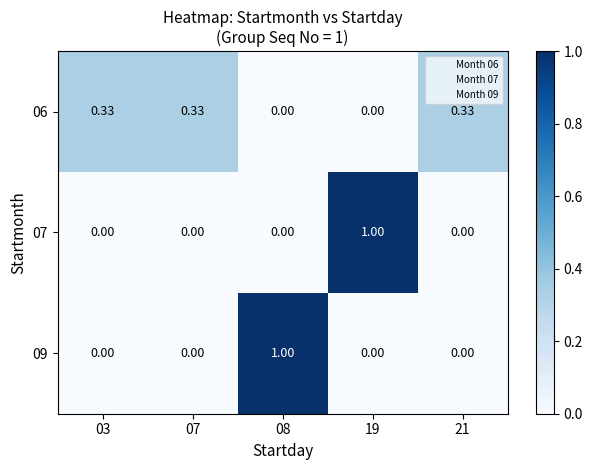

At which category is the sum across all series the highest?

08